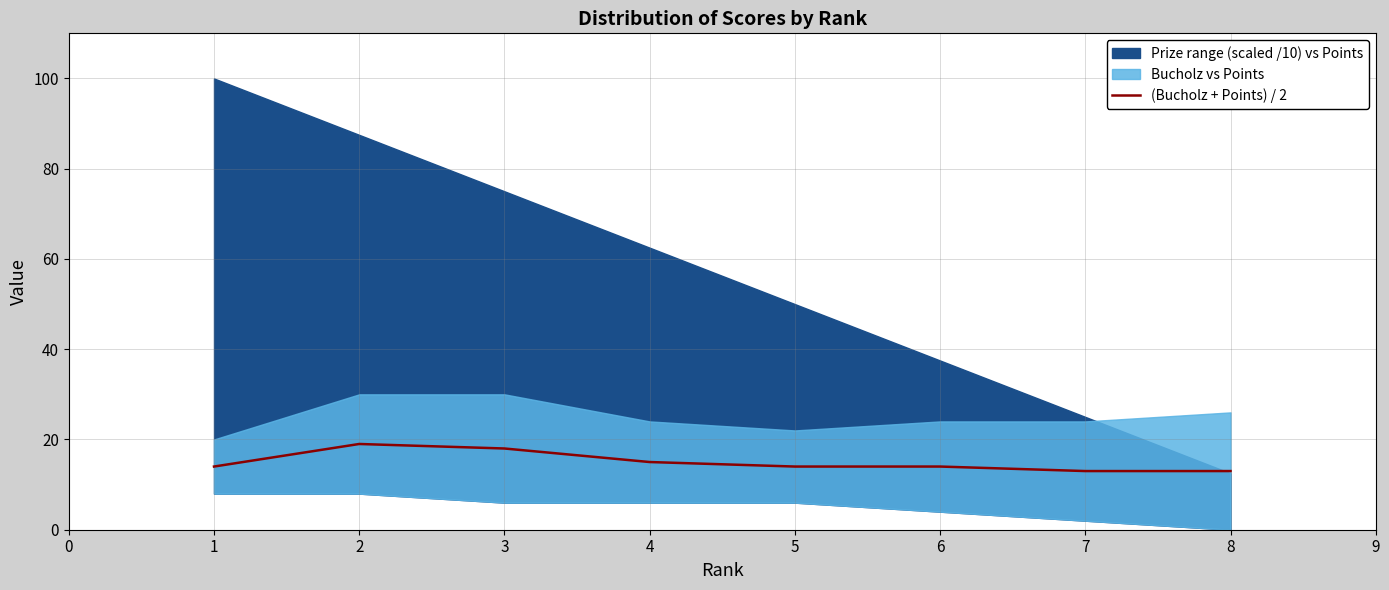

How many lines are shown in the chart?

1